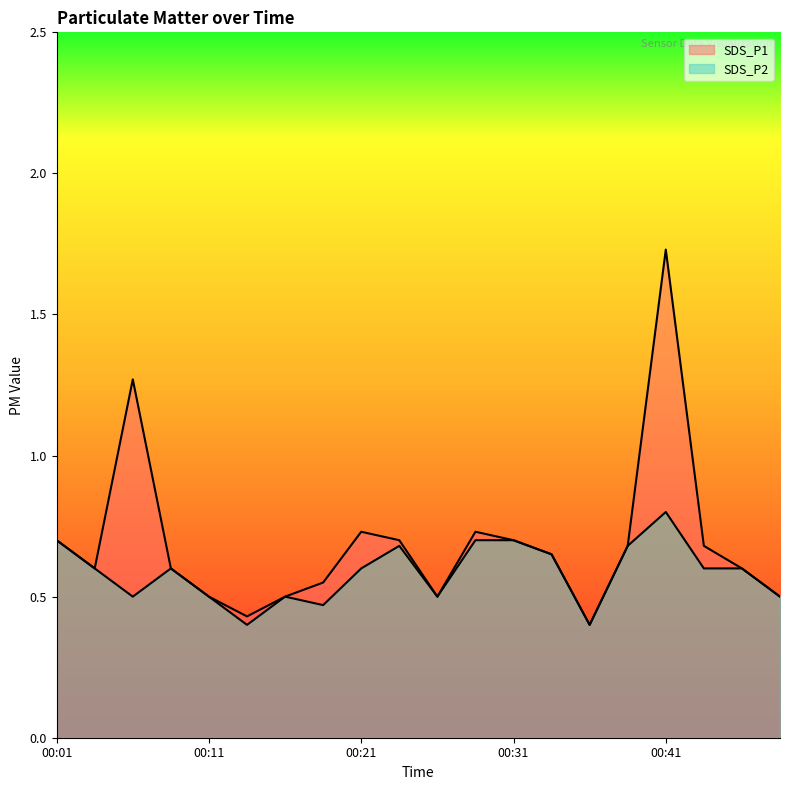

List the series in order of their overall mean, lowest first.

SDS_P2, SDS_P1